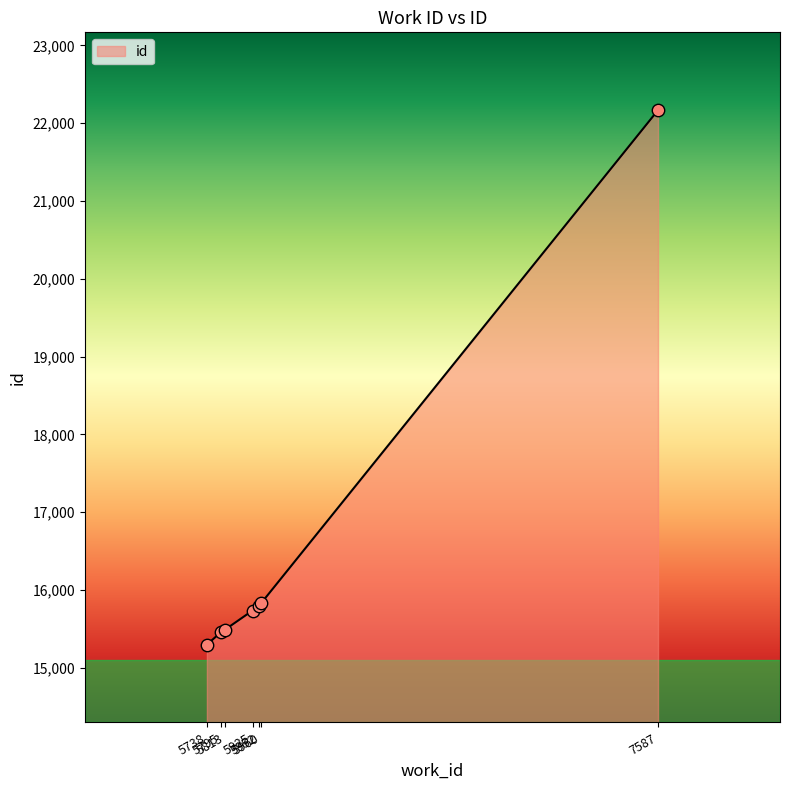

Between 5795 and 5738, which is larger?

5795